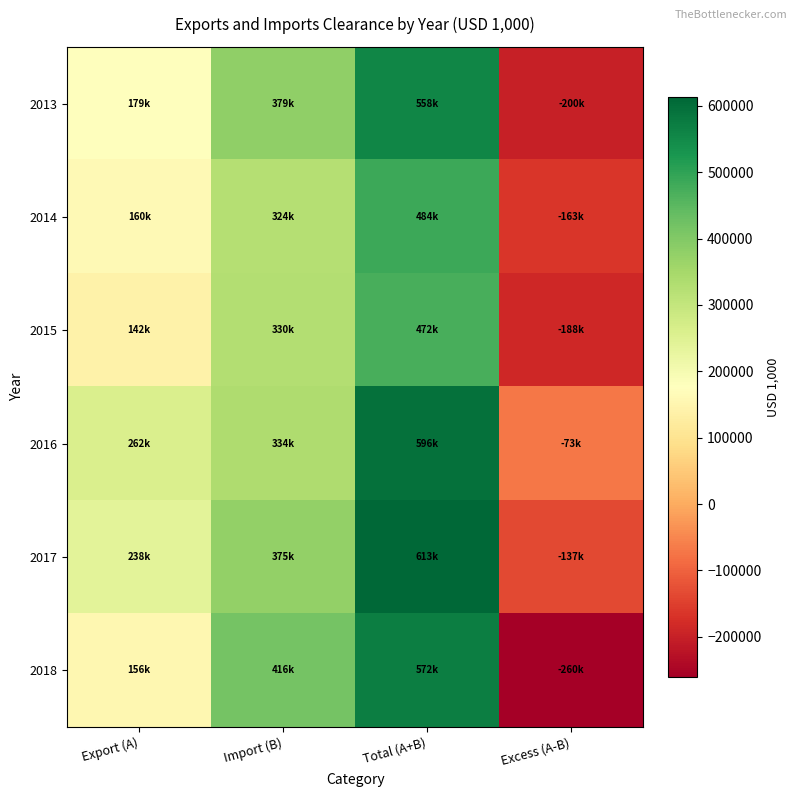

What is the smallest value displayed?

-260285.8